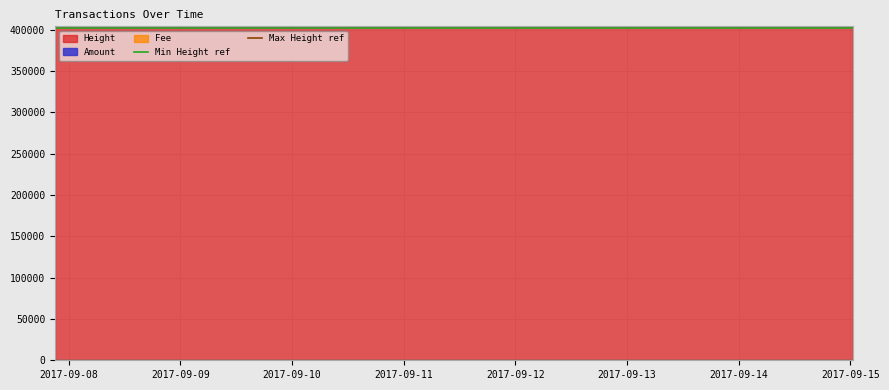

True or false: Max Height ref has a value of 559377 at 2017-09-09.

False